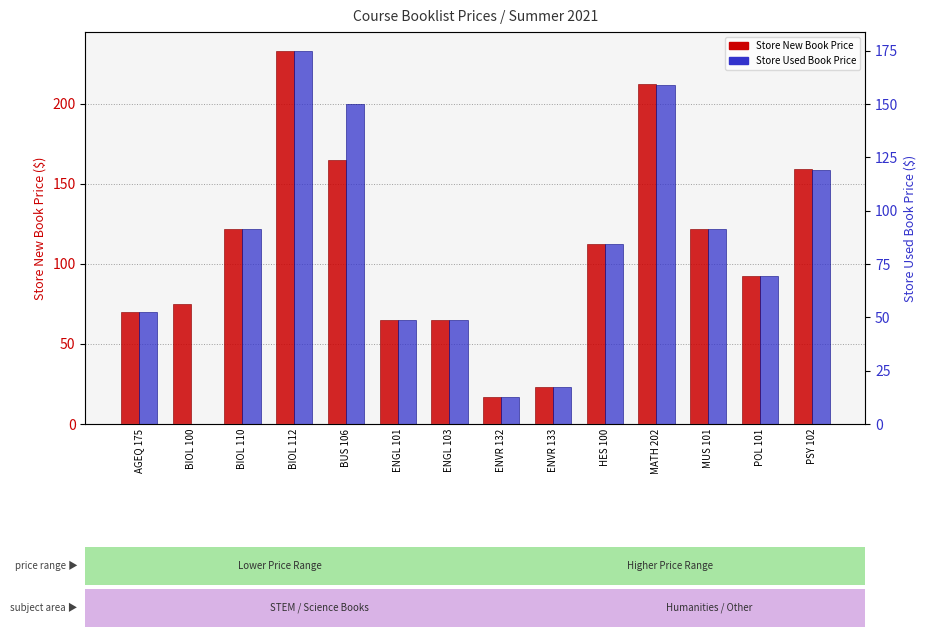

List the series in order of their overall mean, highest first.

Store New Book Price, Store Used Book Price